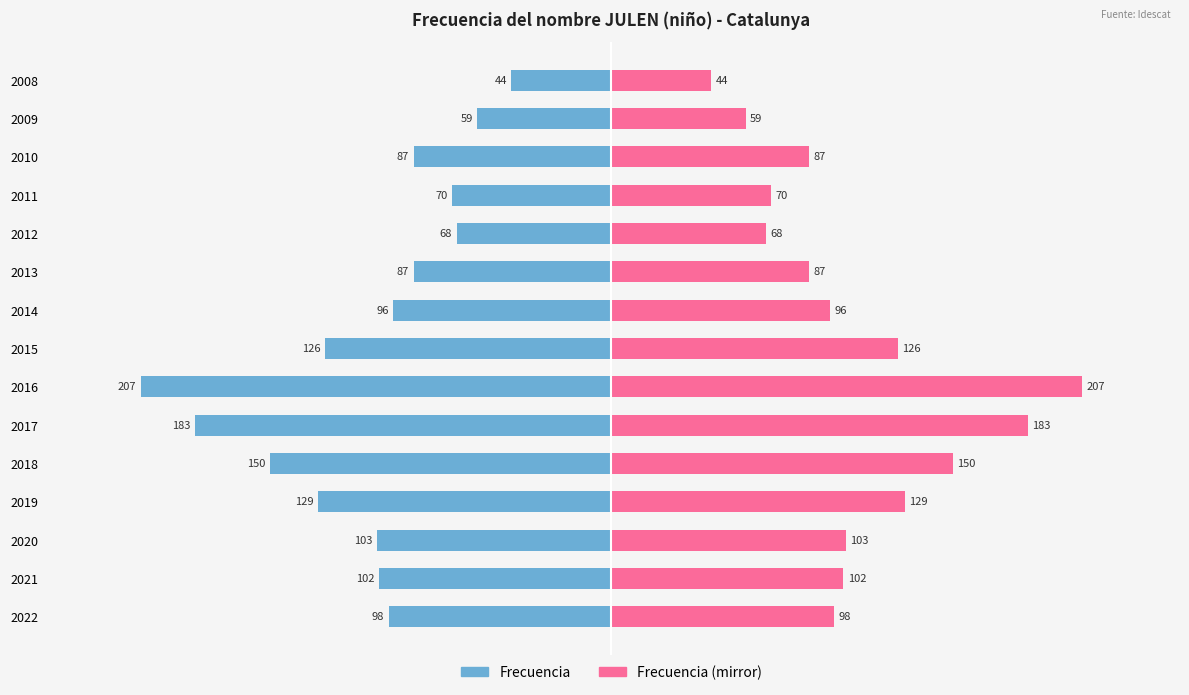

What is the maximum value shown in the chart?

207